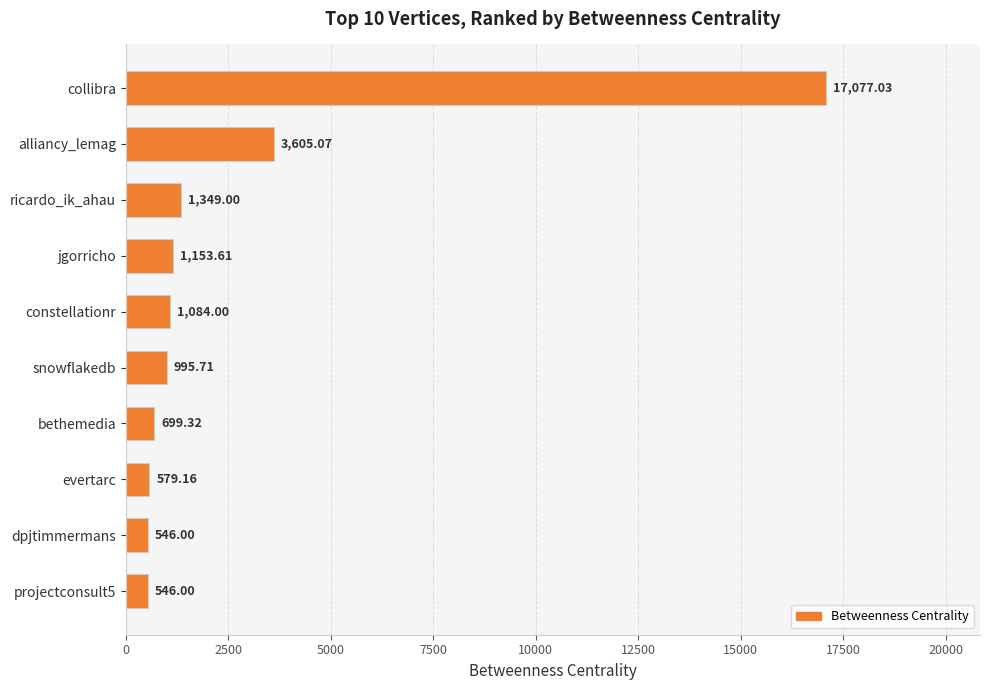

What is the label of the 4th bar from the top?

jgorricho